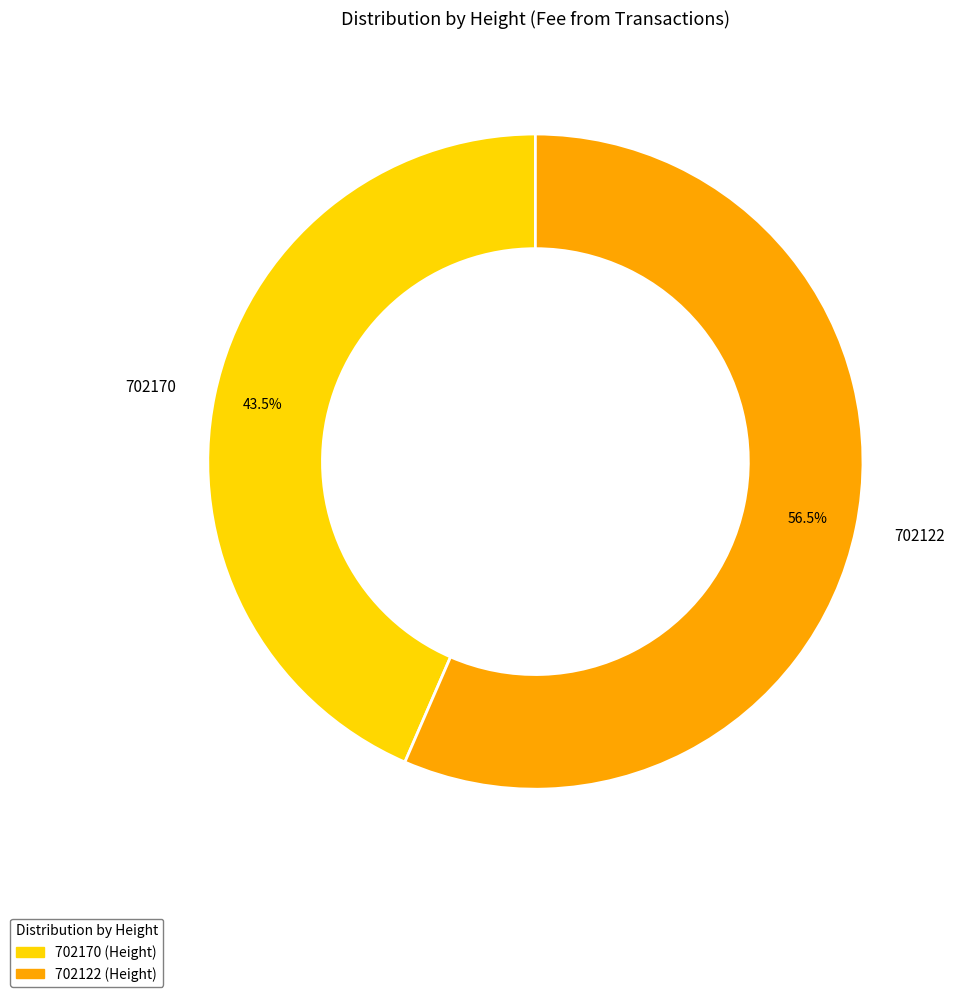

Rank the categories by value from highest to lowest.

702122, 702170